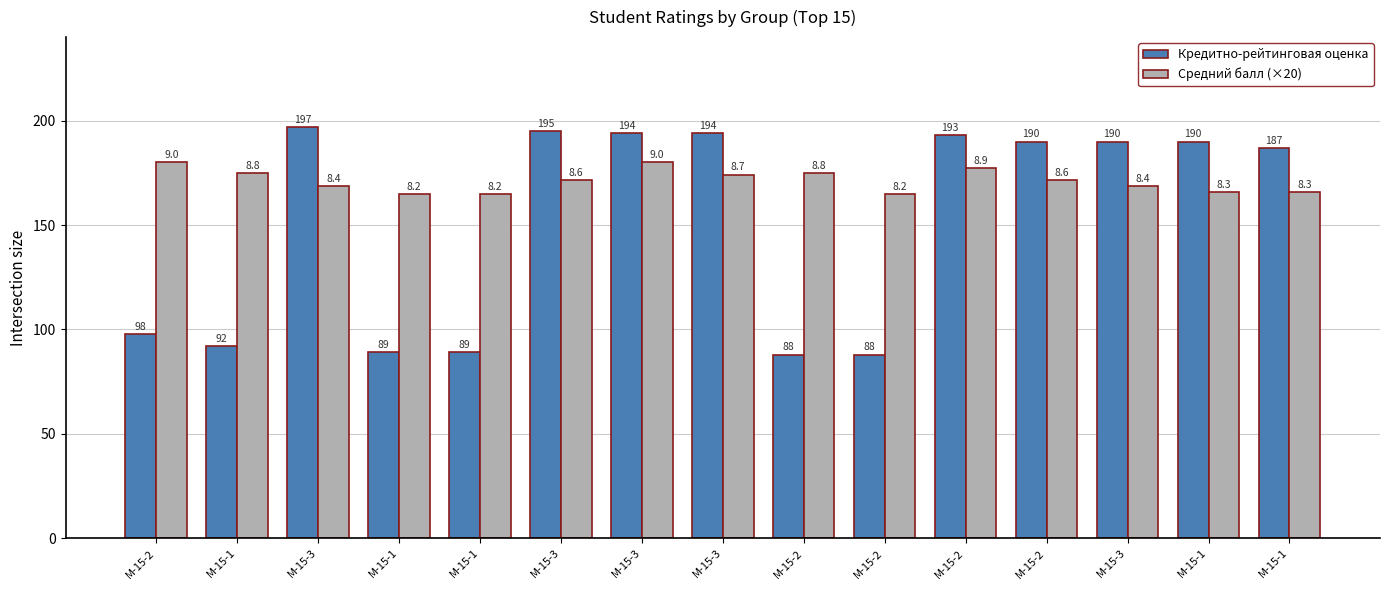

How many data points in Кредитно-рейтинговая оценка are less than 190?

7